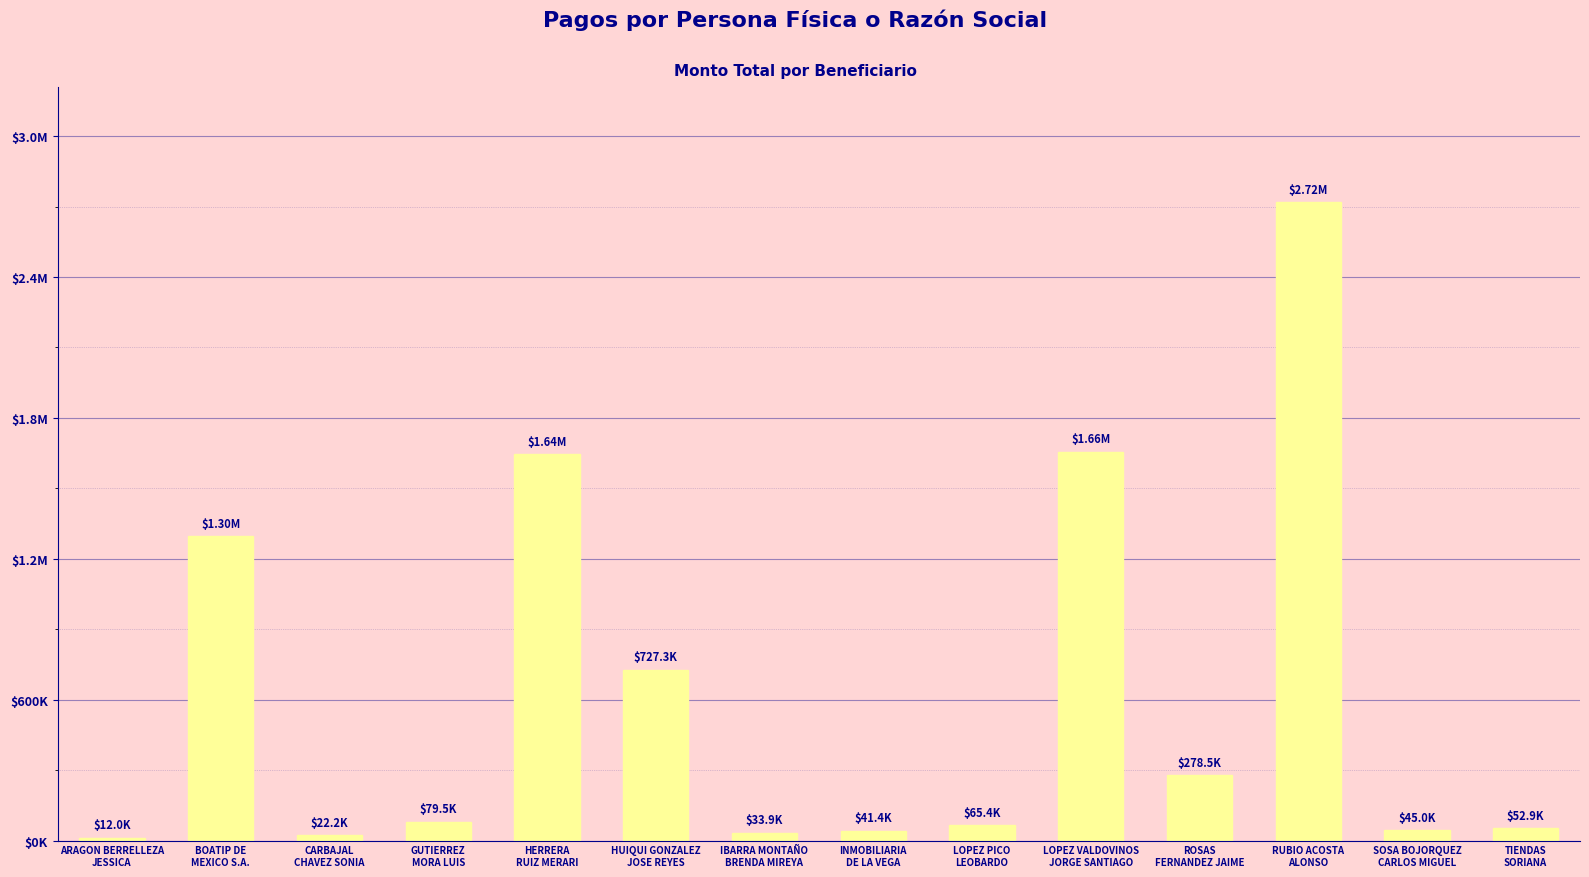

List the labels in order of value, largest first.

RUBIO ACOSTA
ALONSO, LOPEZ VALDOVINOS
JORGE SANTIAGO, HERRERA
RUIZ MERARI, BOATIP DE
MEXICO S.A., HUIQUI GONZALEZ
JOSE REYES, ROSAS
FERNANDEZ JAIME, GUTIERREZ
MORA LUIS, LOPEZ PICO
LEOBARDO, TIENDAS
SORIANA, SOSA BOJORQUEZ
CARLOS MIGUEL, INMOBILIARIA
DE LA VEGA, IBARRA MONTAÑO
BRENDA MIREYA, CARBAJAL
CHAVEZ SONIA, ARAGON BERRELLEZA
JESSICA